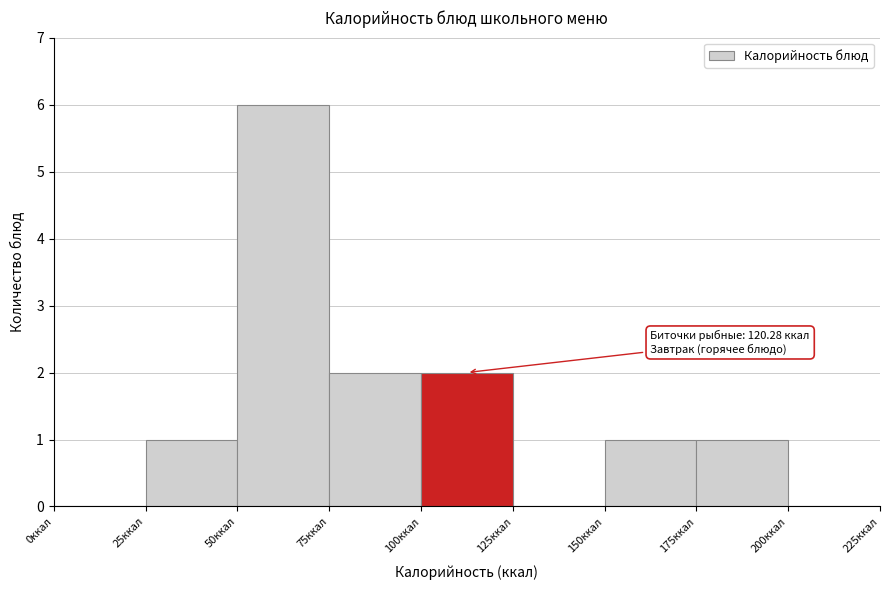

Over which range of the x-axis is the bar tallest?

50 to 75